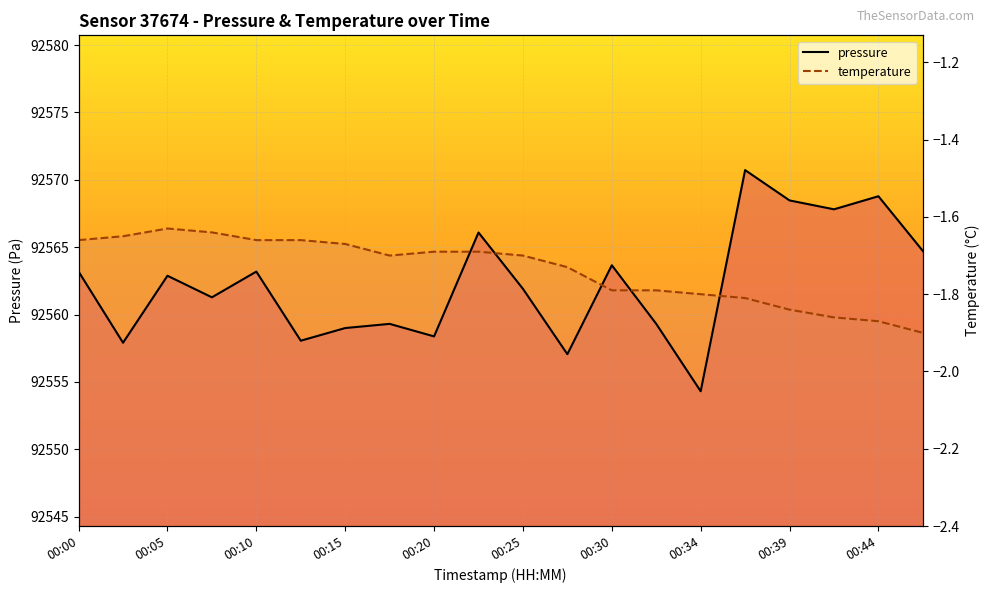

Does the chart display data point markers on the line(s)?

No